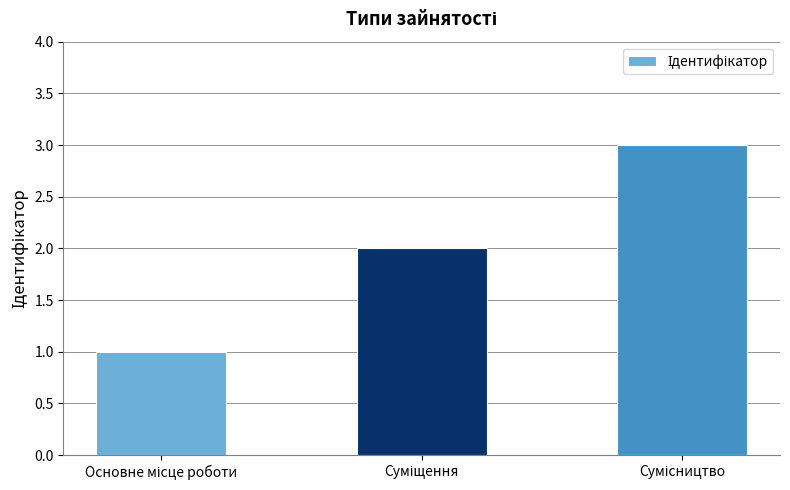

What is the greatest value displayed?

3